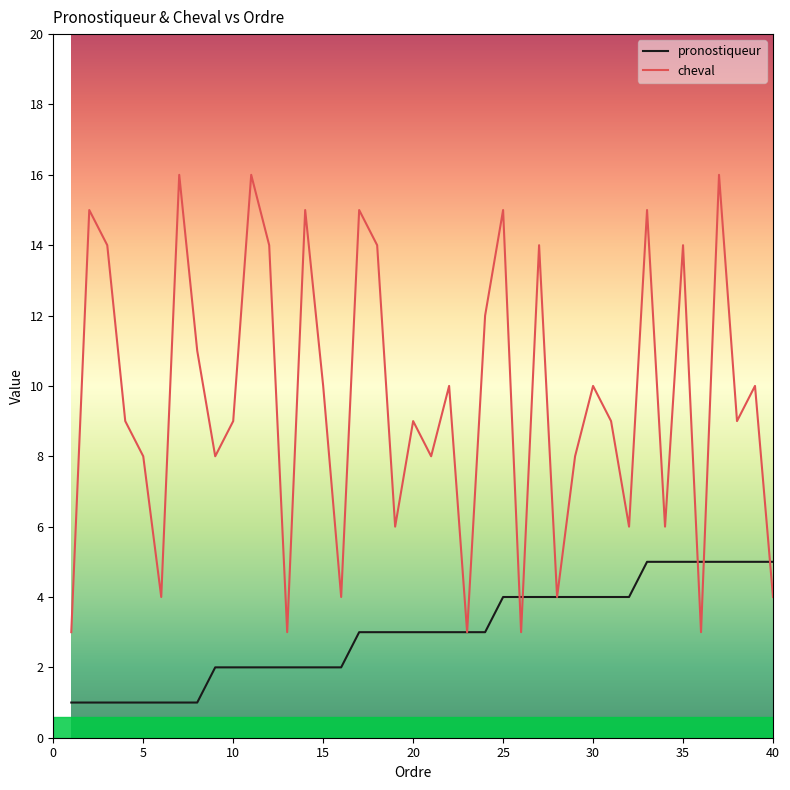

Which series ends up on top after the final intersection of cheval and pronostiqueur?

pronostiqueur